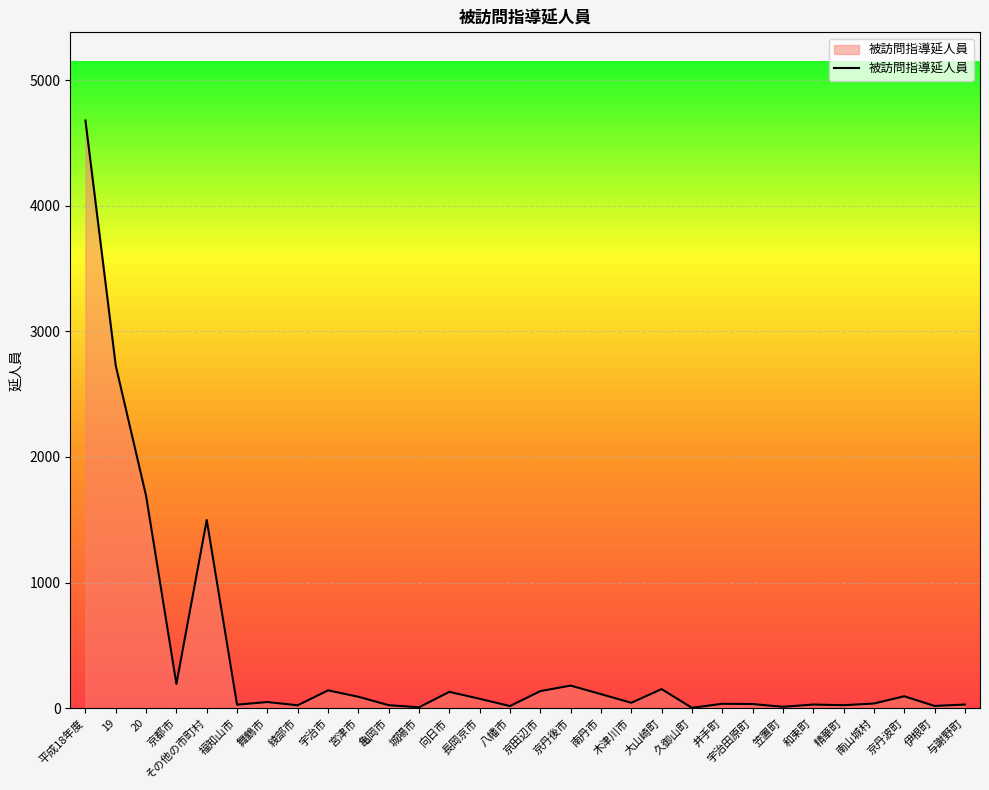

At which category does the data reach its first local valley?

京都市